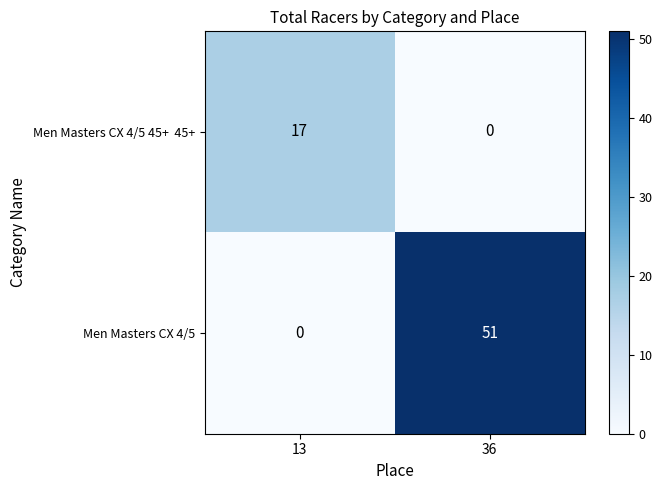

Between 13 and 36, which series saw the biggest shift?

Men Masters CX 4/5